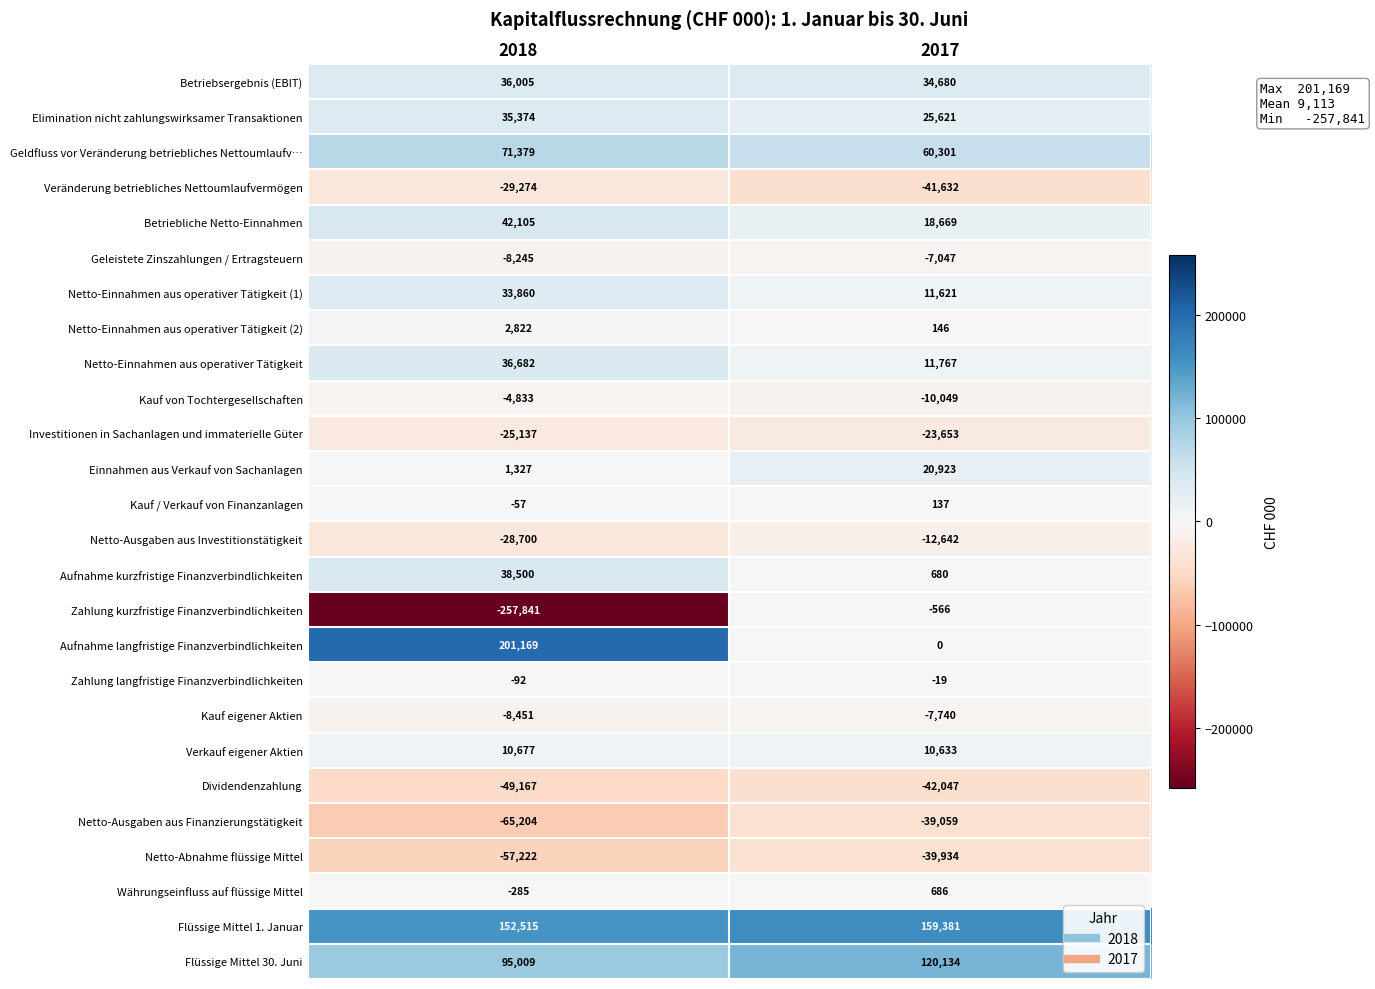

Which series changed the most between 2018 and 2017?

Zahlung kurzfristige Finanzverbindlichkeiten